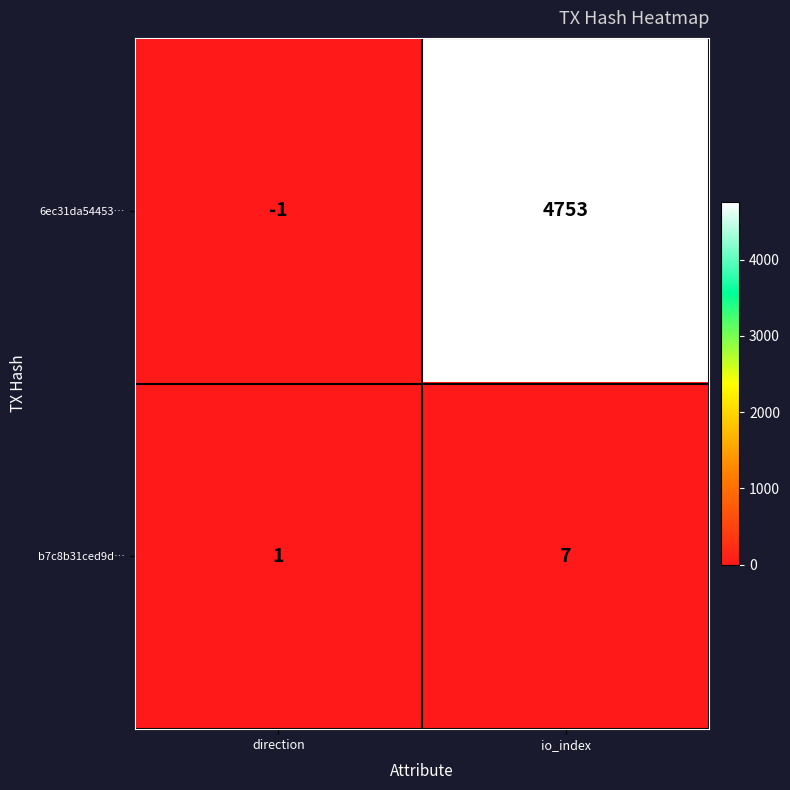

True or false: 6ec31da54453… has a value of -1 at direction.

True